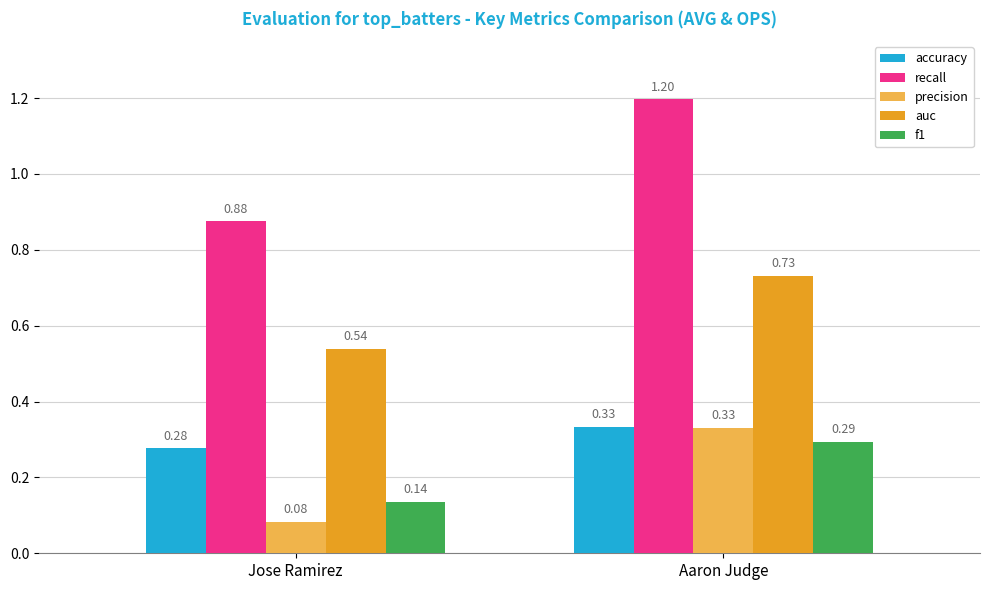

How many bars are there in total?

10